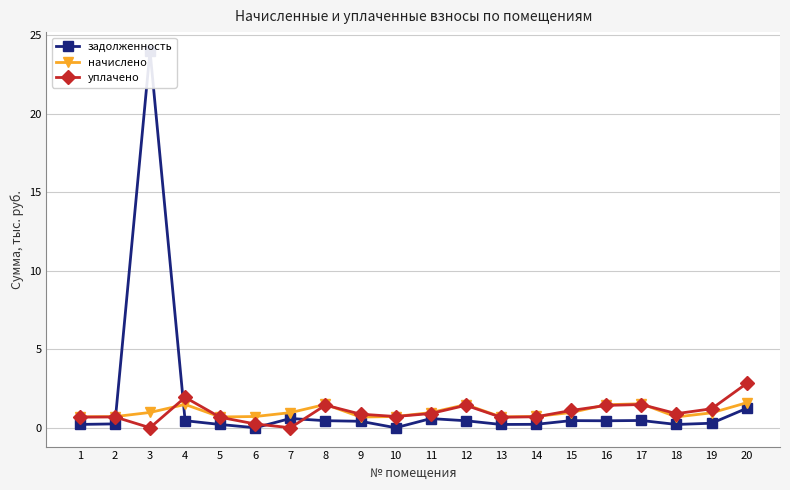

At which category is the sum across all series the highest?

3